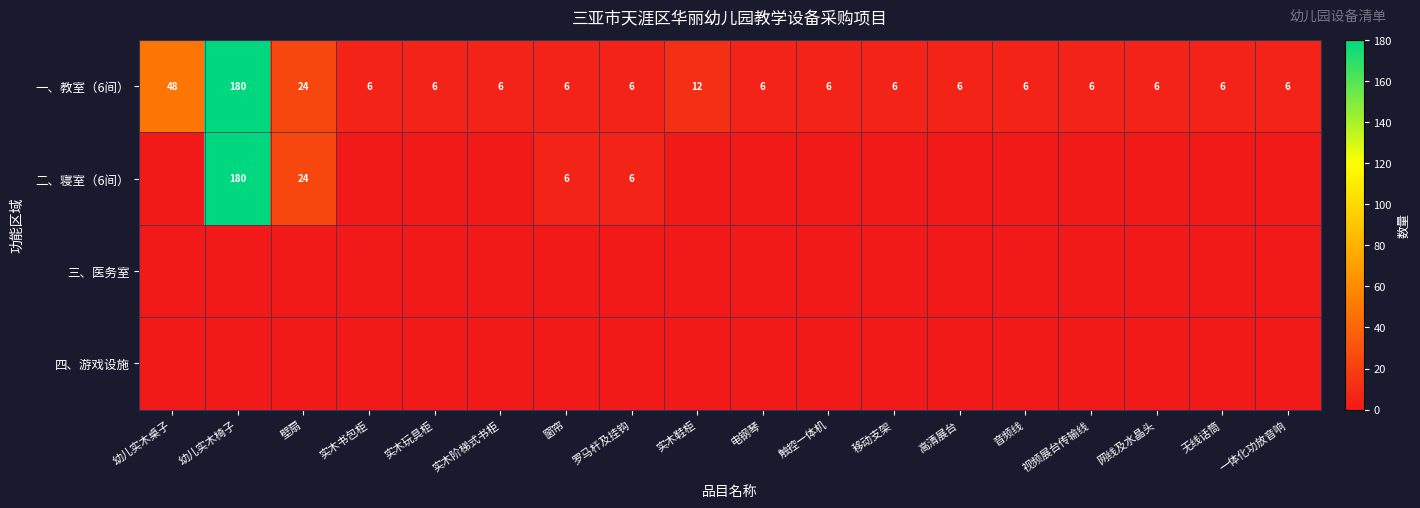

The 二、寝室（6间） series shows 84 at 幼儿实木椅子. True or false?

False